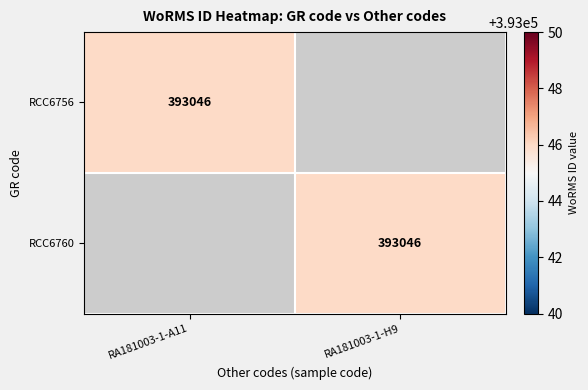

Is it true that RCC6760 equals 393046 at RA181003-1-H9?

True